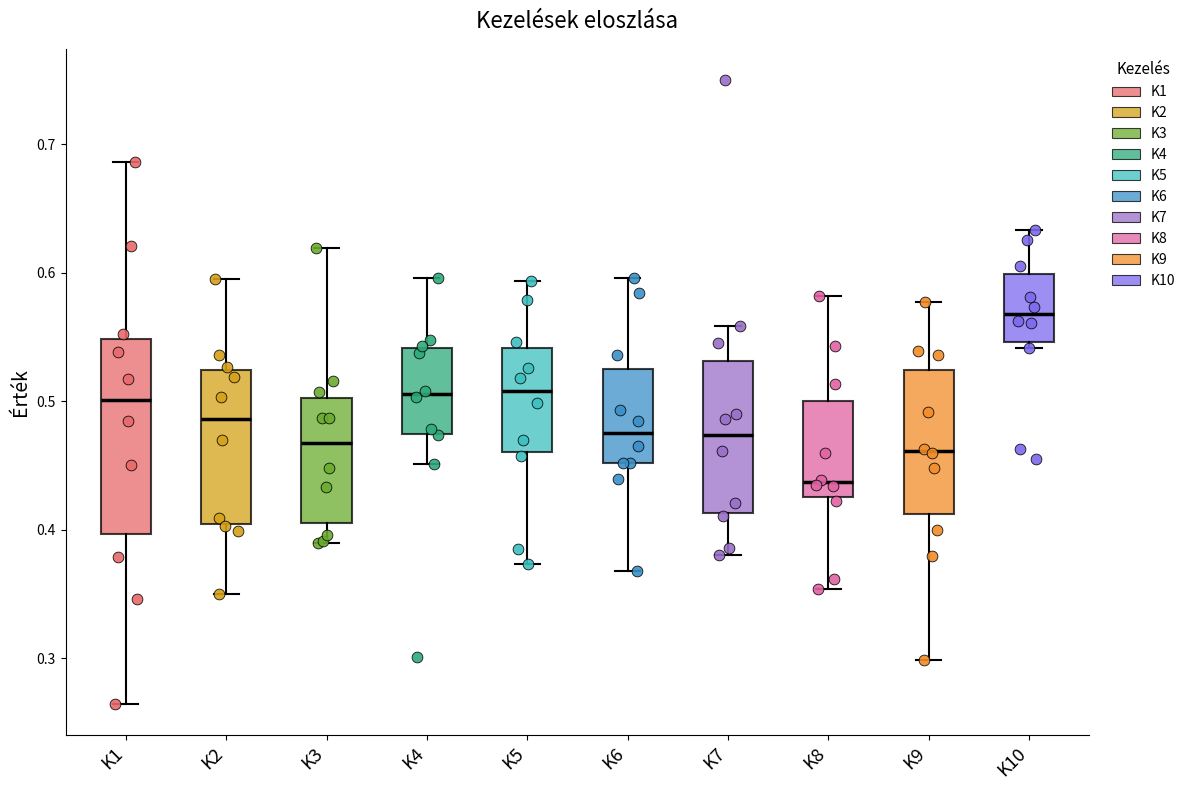

Comparing the boxes themselves (not the whiskers), which one is the tallest?

K1